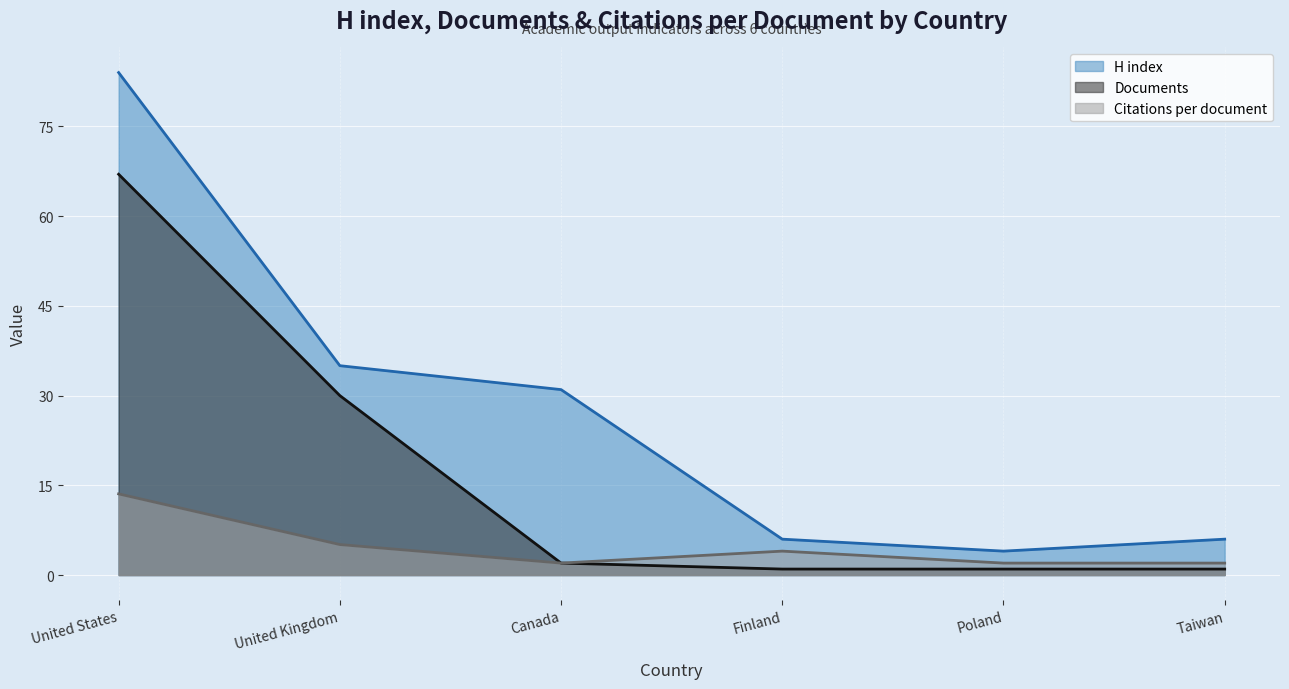

The value of Documents at United States is 67.0. True or false?

True